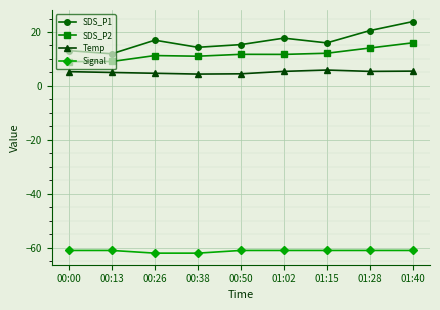

The value of SDS_P1 at 01:40 is 15.9. True or false?

False